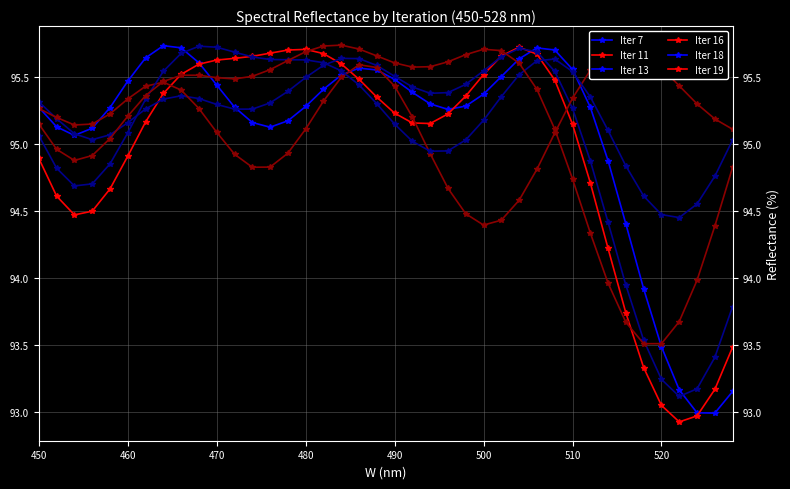

How many interior local peaks does the Iter 7 series have?

3